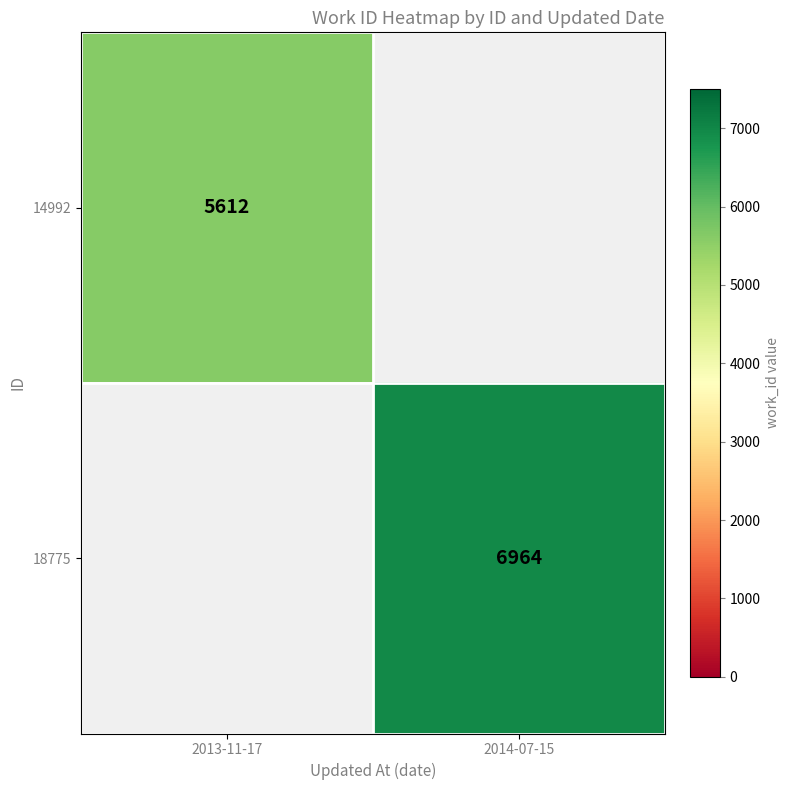

True or false: 18775 has a value of 6964 at 2014-07-15.

True